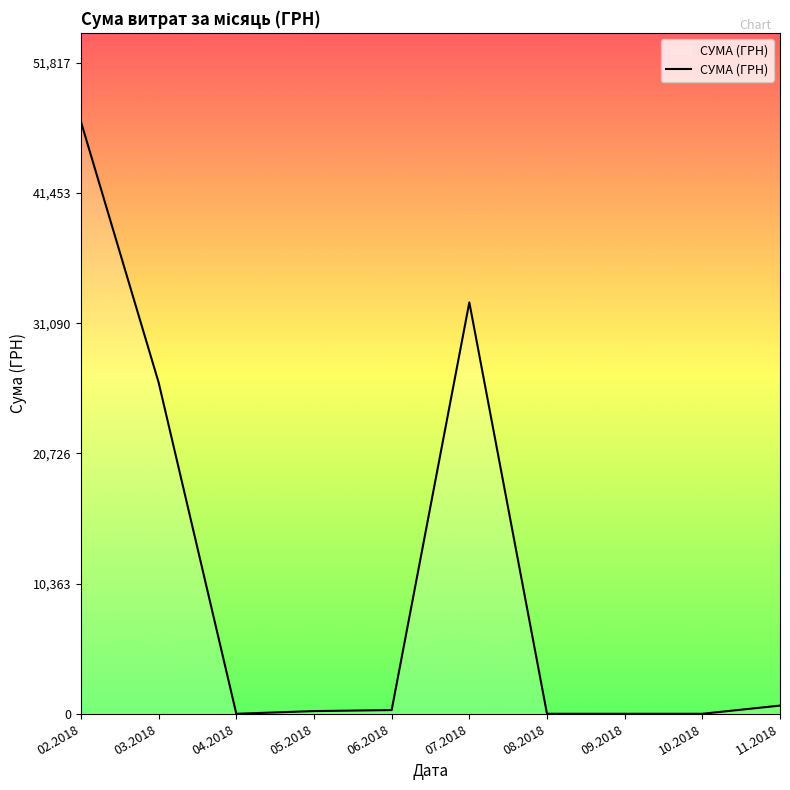

What is the change in value from 04.2018 to 07.2018?

+32745.7